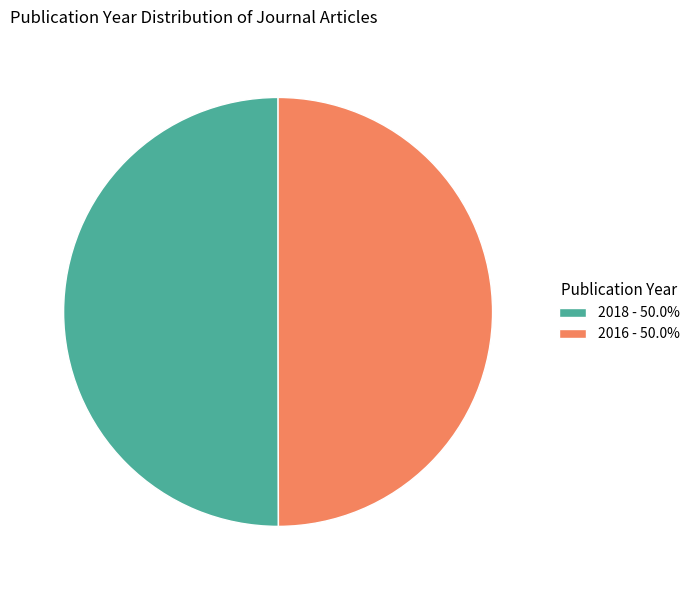

The 2018 slice represents 50% of the pie. True or false?

True